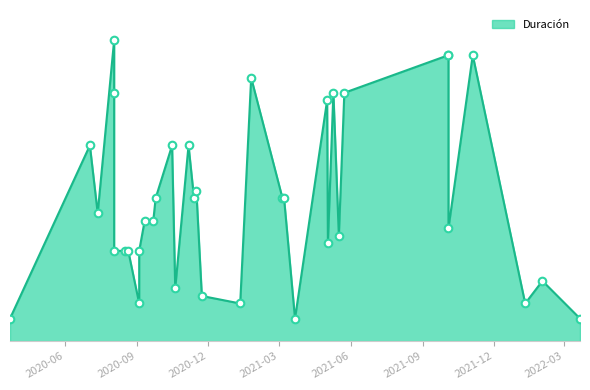

Approximately how many times larger is the value at 2020-08-03 compared to 2020-11-06?

0.5